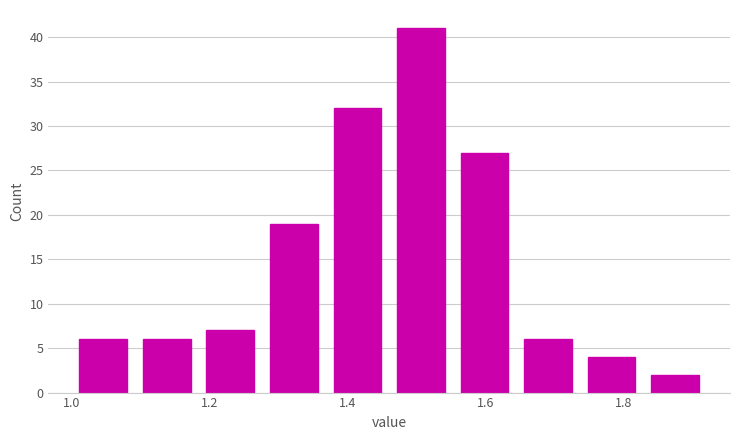

Reading left to right, list every bar in this chart as the range it spans on the x-axis followed by its height. Neither the bar edges nor the heights are printed on the chart, so give them approximately, as read against the axes.

1.000 to 1.092: 6
1.092 to 1.184: 6
1.184 to 1.276: 7
1.276 to 1.368: 19
1.368 to 1.460: 32
1.460 to 1.552: 41
1.552 to 1.644: 27
1.644 to 1.736: 6
1.736 to 1.828: 4
1.828 to 1.920: 2